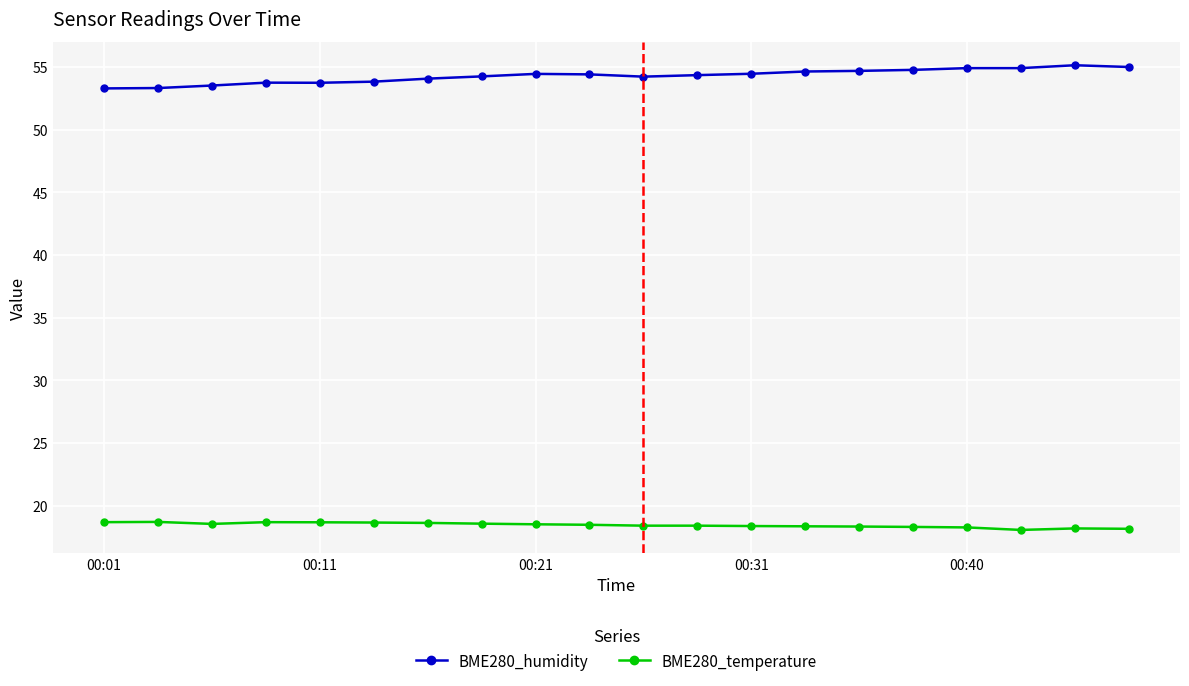

True or false: BME280_temperature and BME280_humidity cross at least once.

False